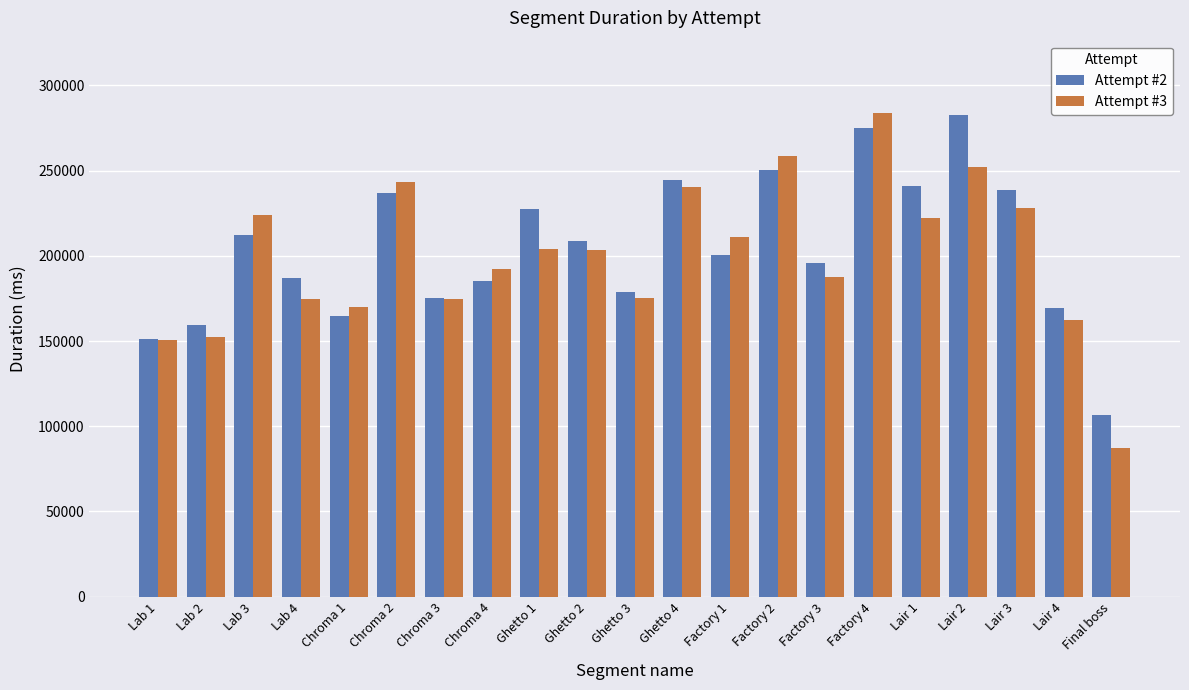

How many groups of bars are there?

21